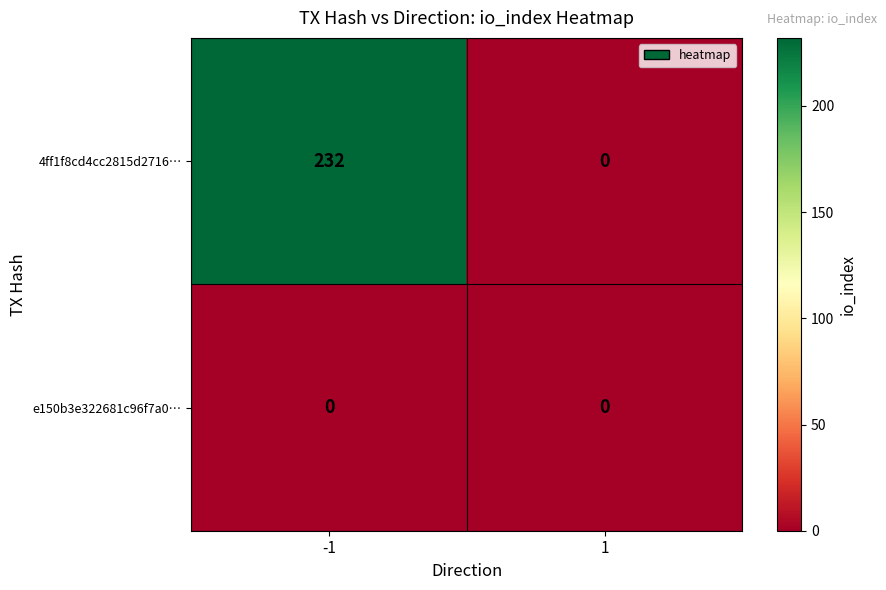

Between -1 and 1, which series saw the biggest shift?

4ff1f8cd4cc2815d2716…